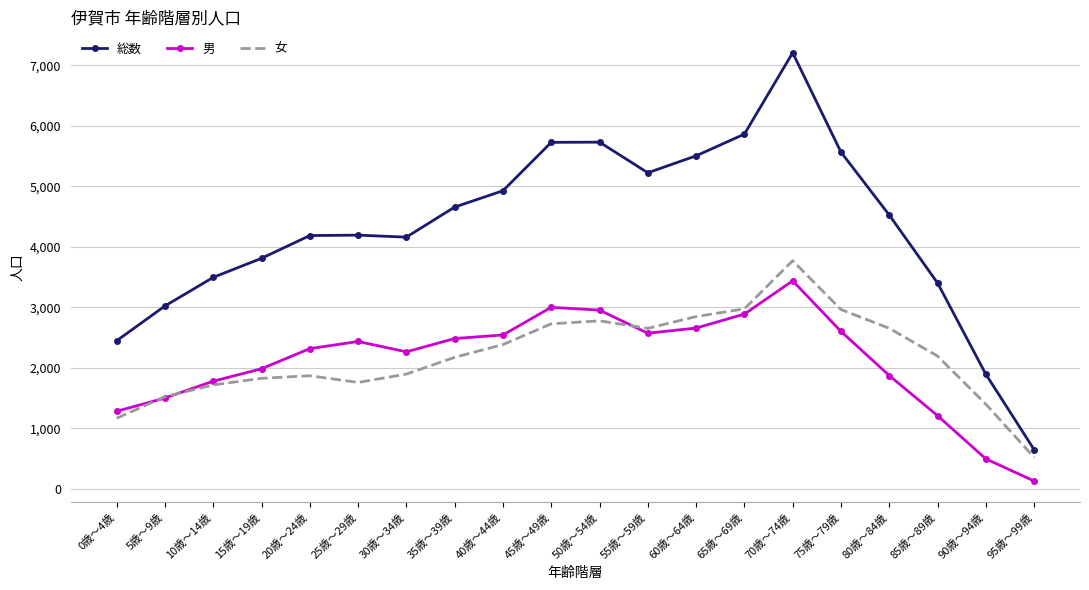

Between 0歳～4歳 and 85歳～89歳, which series saw the biggest shift?

女